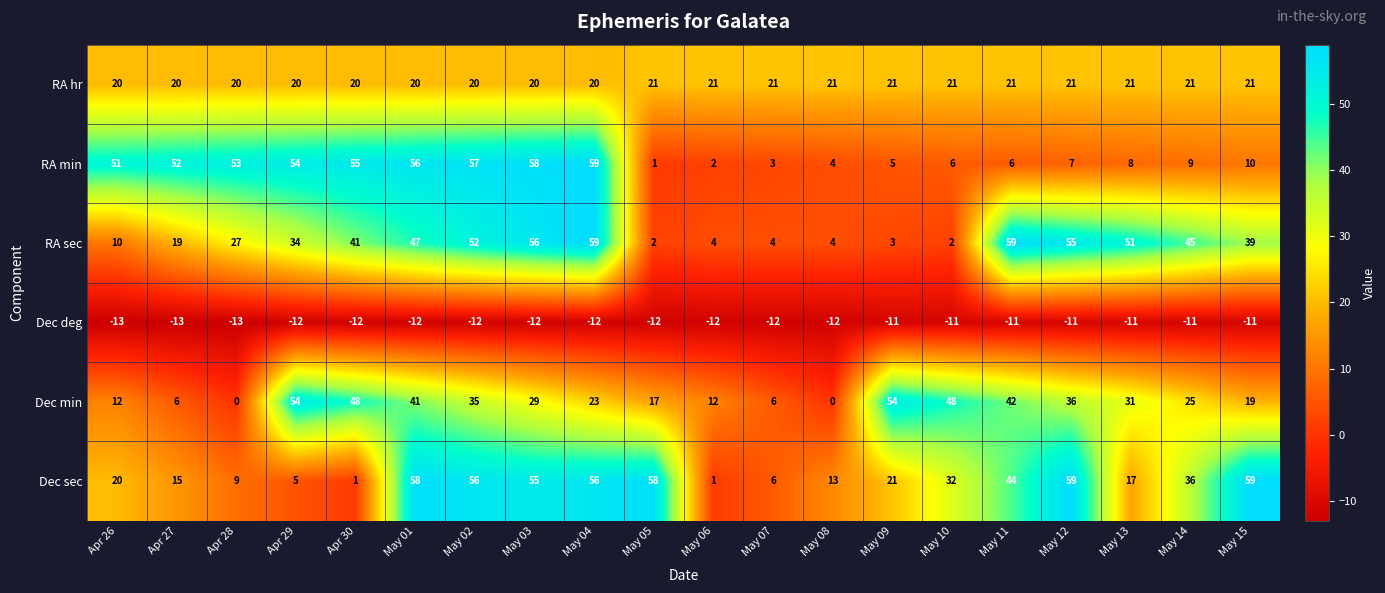

The RA sec series shows 101 at May 04. True or false?

False